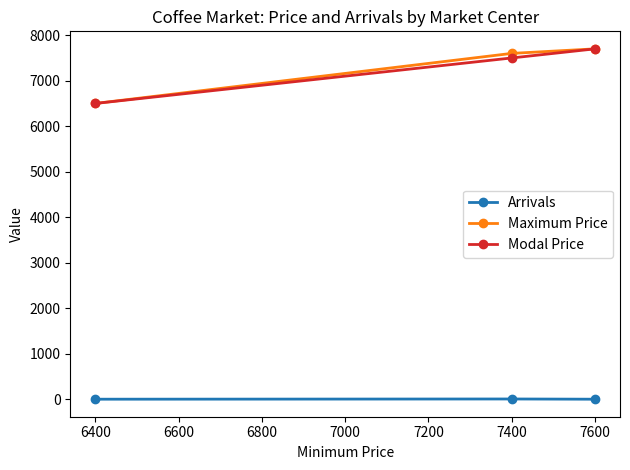

Which series has the largest total across all categories?

Maximum Price